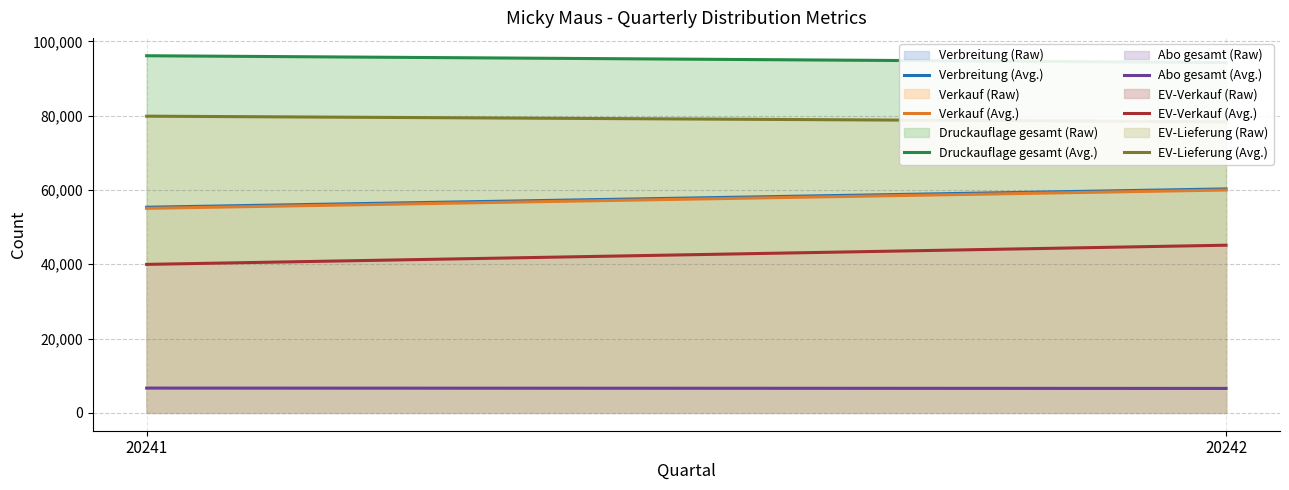

List the labels in order of Verkauf (Avg.) value, smallest first.

20241, 20242